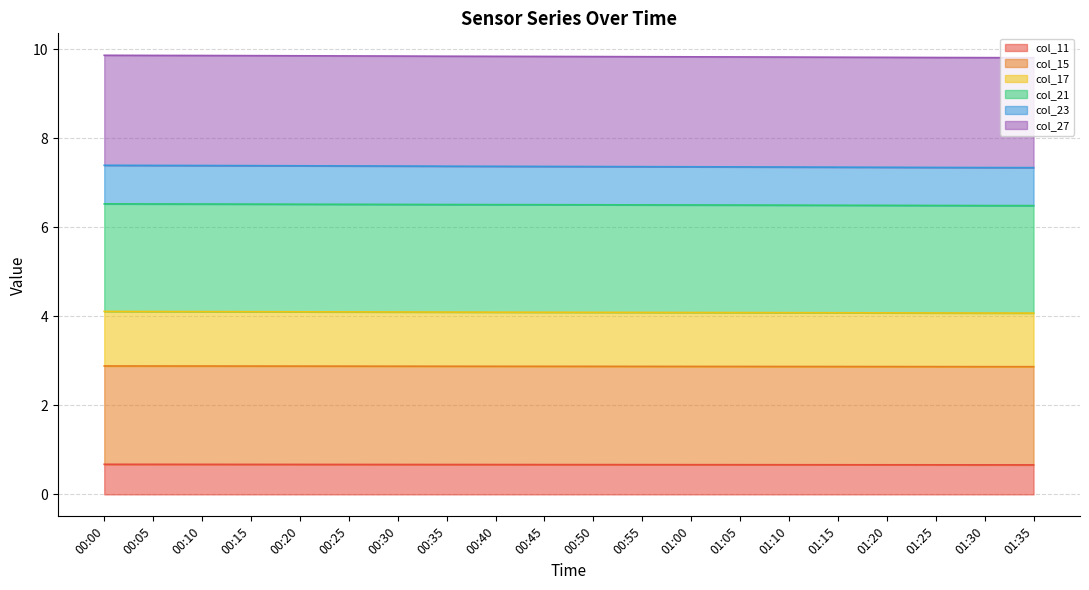

What are all the series names shown in the legend?

col_11, col_15, col_17, col_21, col_23, col_27